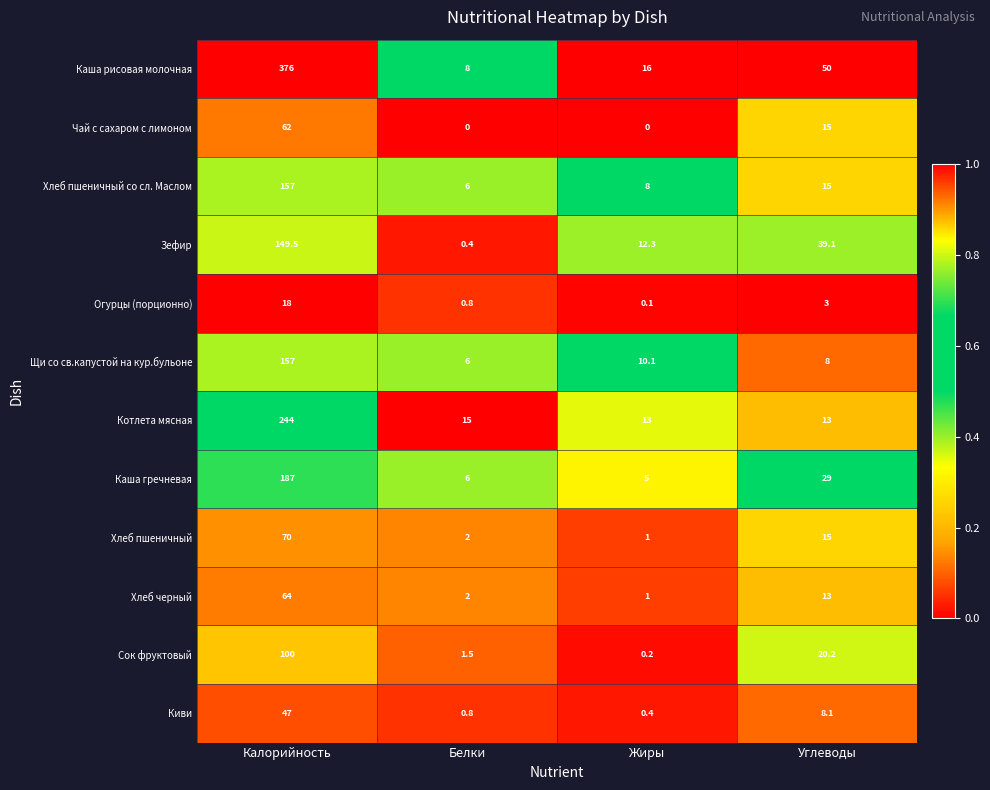

What is the minimum value for Киви?

0.4